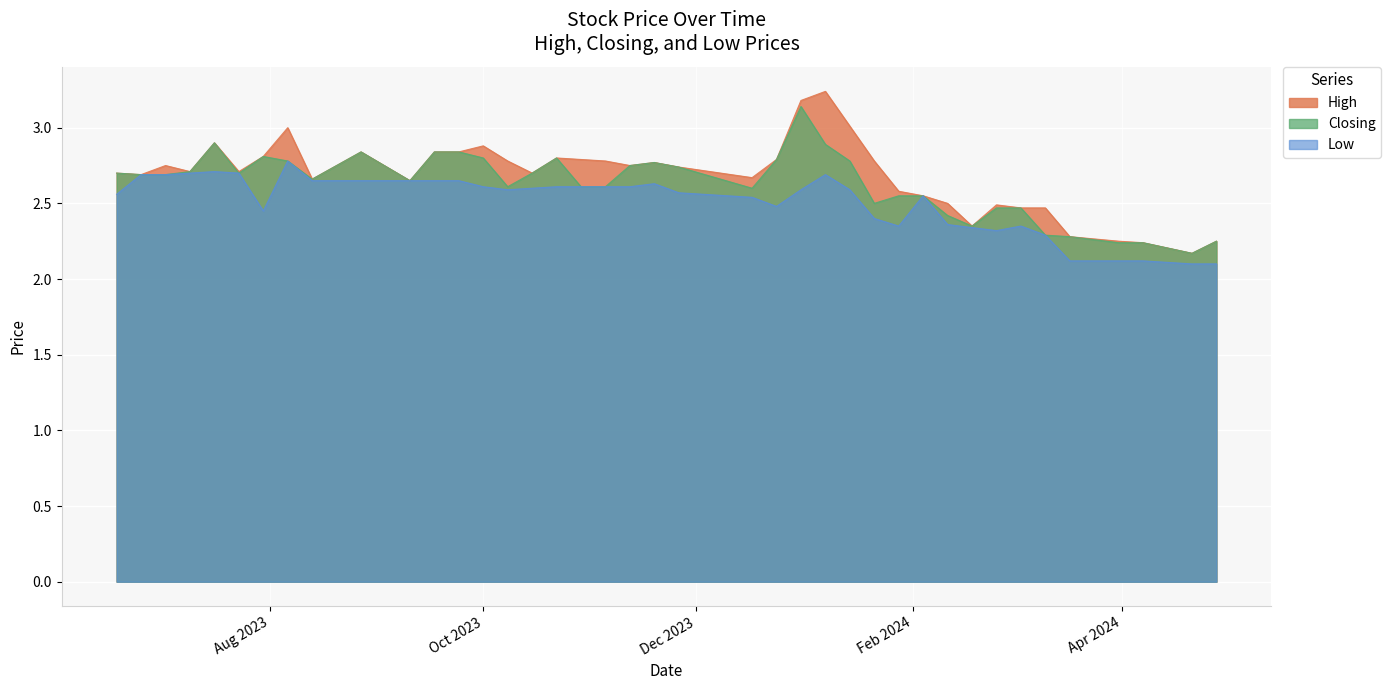

True or false: High and Low cross at least once.

False